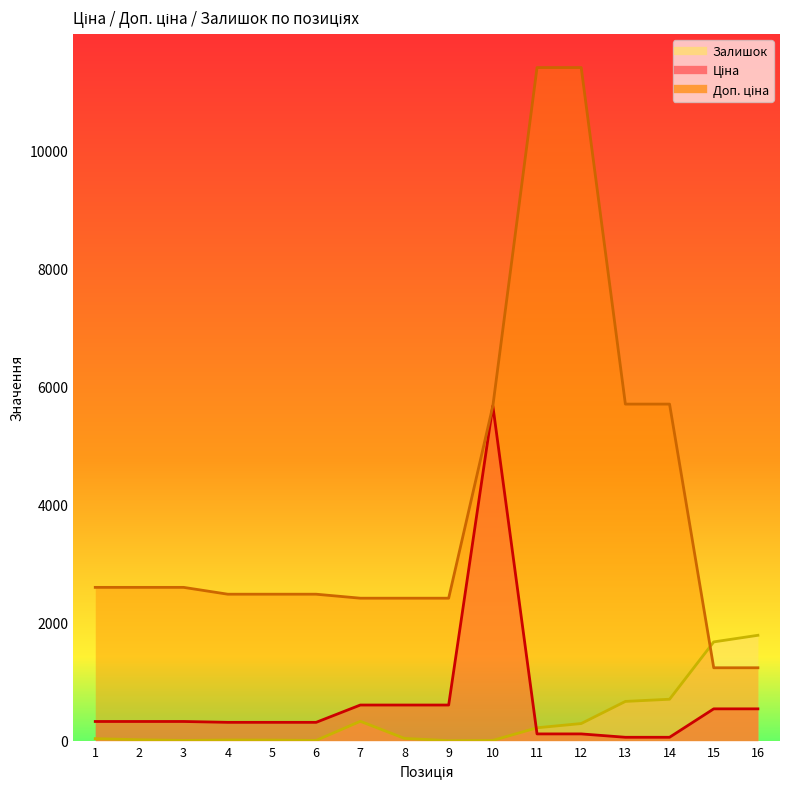

Where does the Ціна series first go above 324?

1